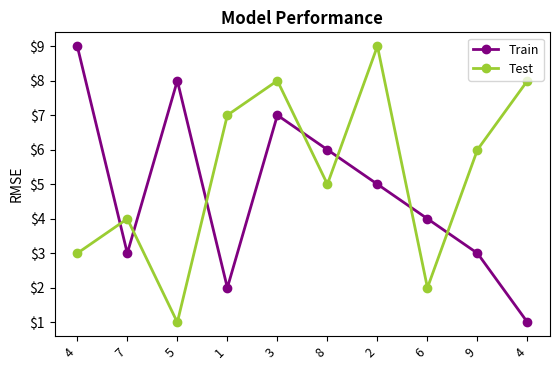

How many categories are shown in the chart?

10